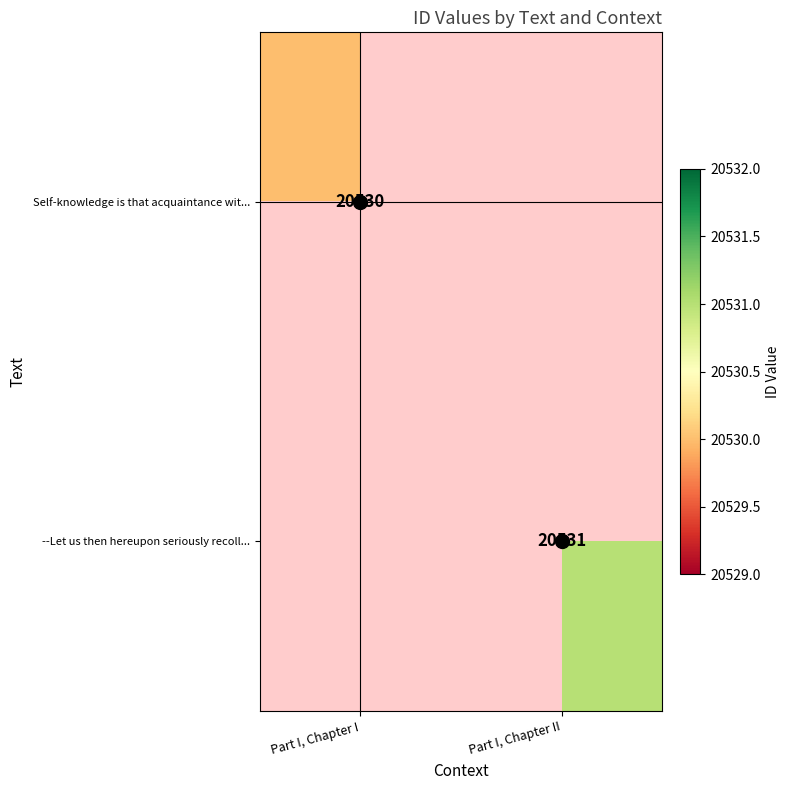

What is the smallest value displayed?

20530.0